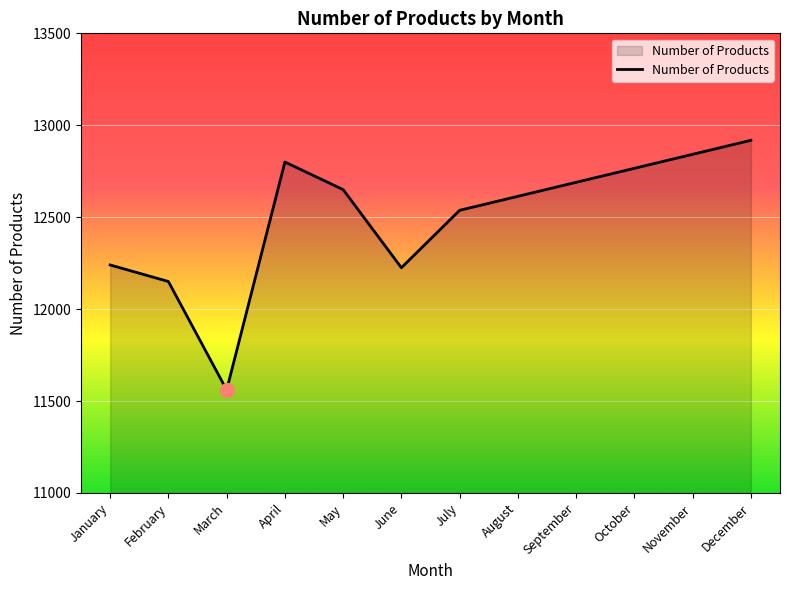

The value at August is 21186.1. True or false?

False